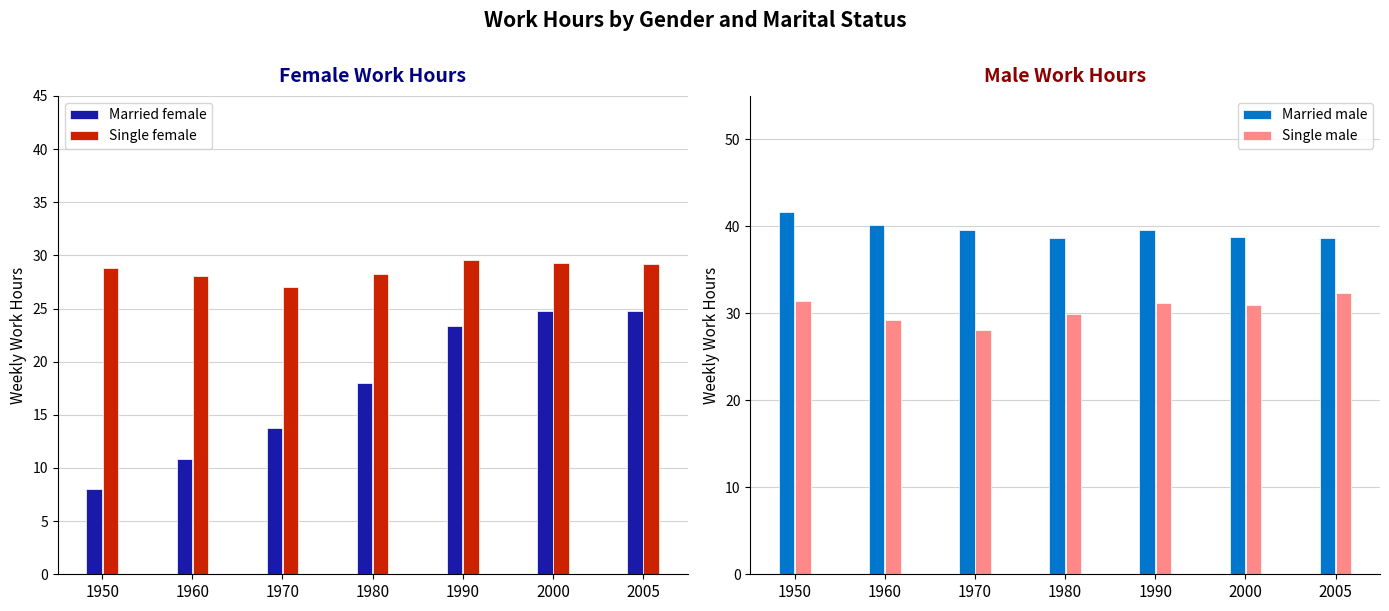

Is it true that Married female equals 7.6 at 1980?

False